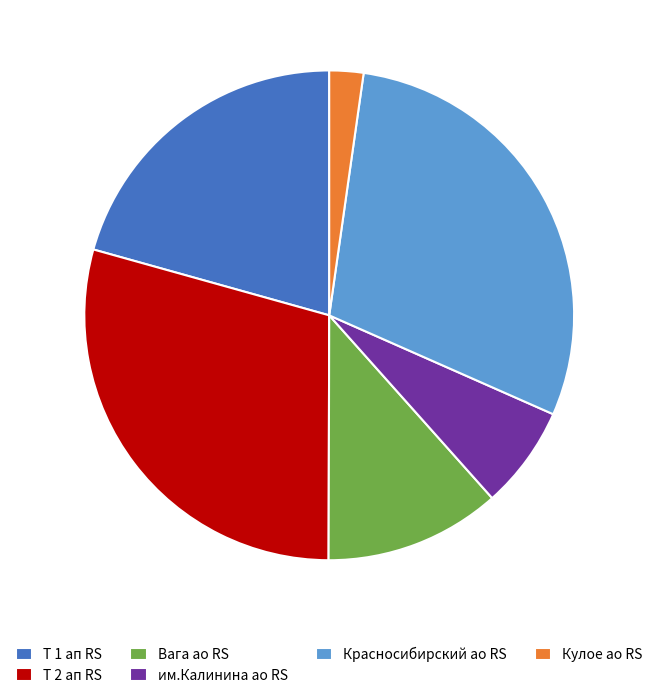

Approximately how many times larger is the value at Т 2 ап RS compared to Т 1 ап RS?

1.4